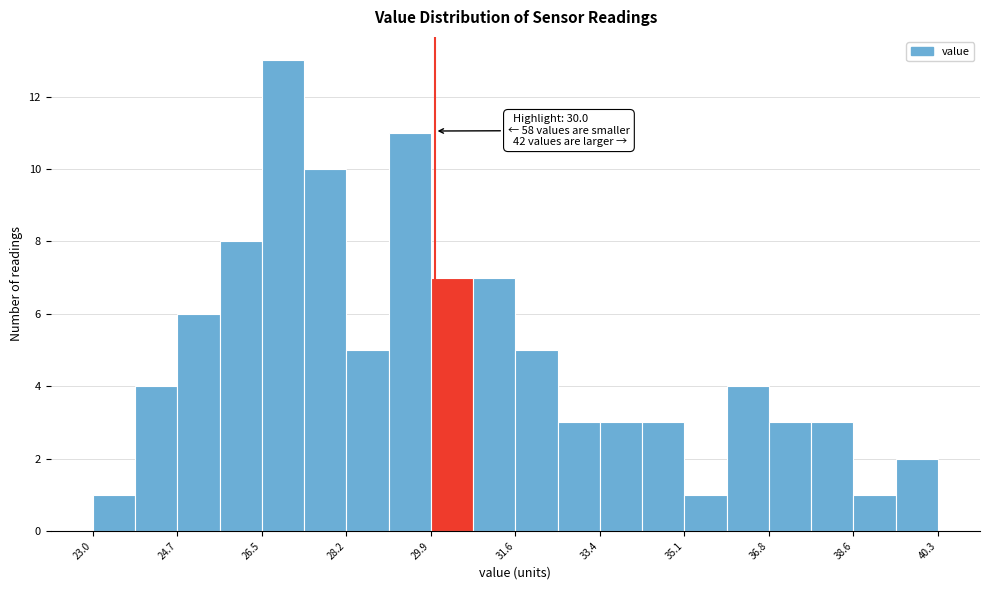

Over which range of the x-axis is the bar tallest?

26.4 to 27.4